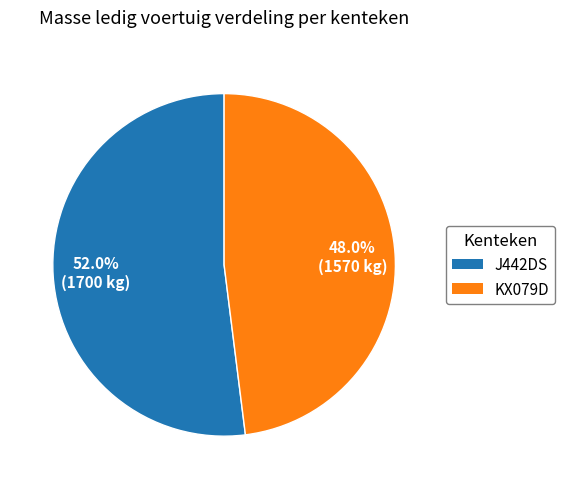

To the nearest percent, what is the combined percentage of KX079D and J442DS?

100%